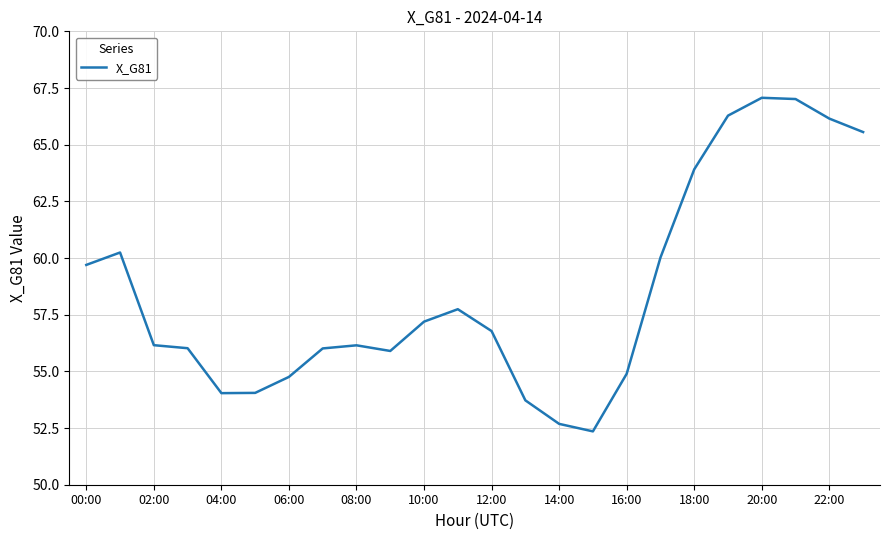

What is the greatest value displayed?

67.1